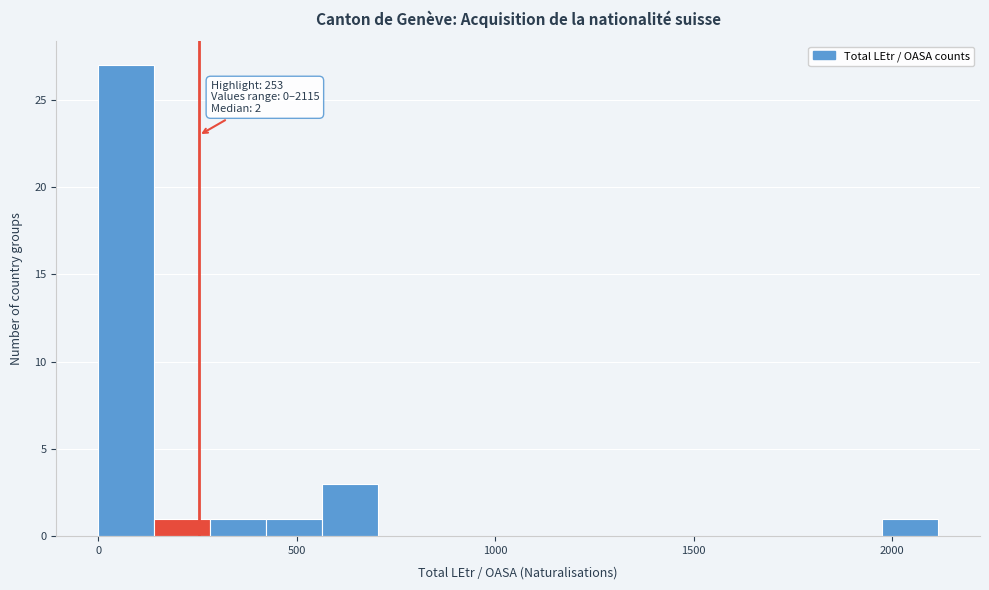

Read against the x-axis, roughly where is the centre of the tallest bar?

50